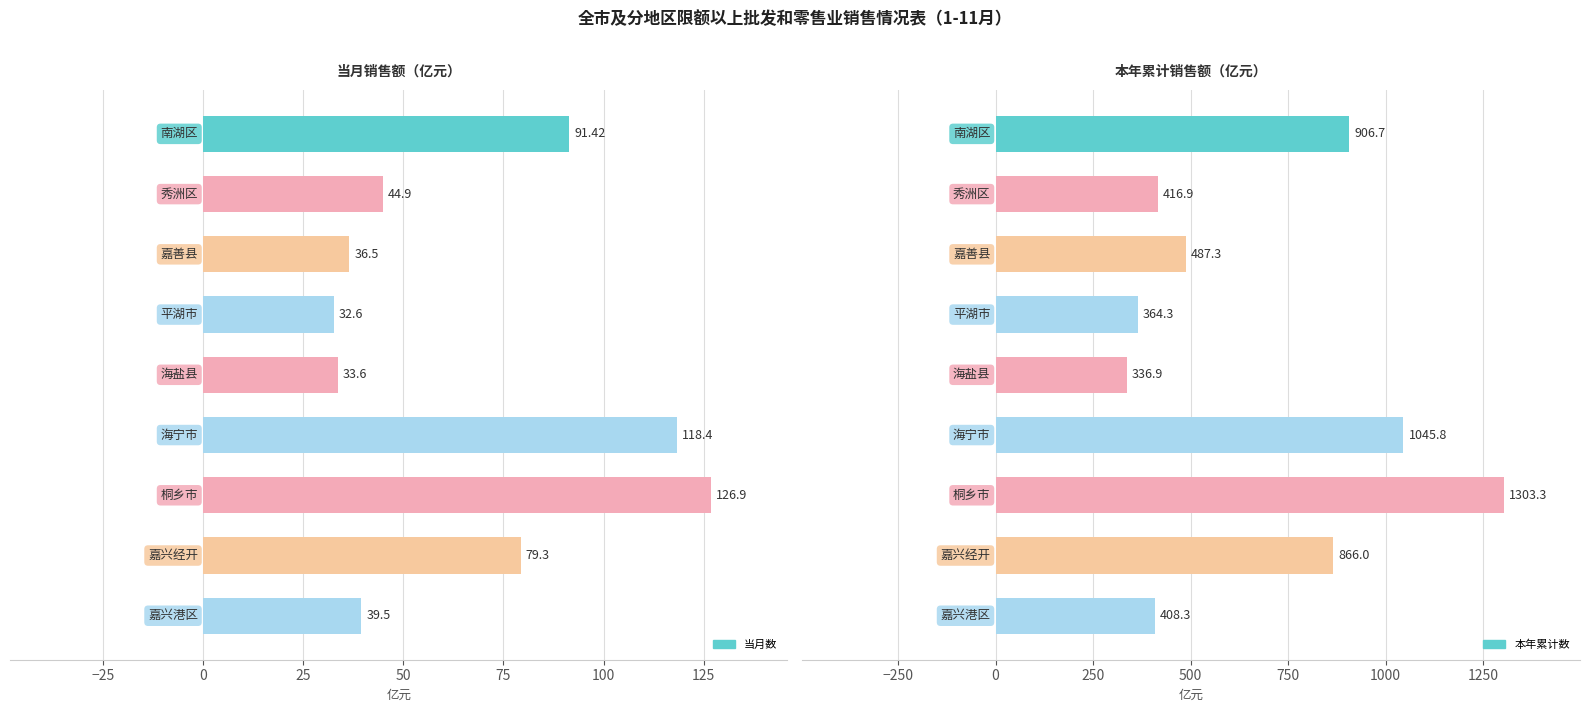

What are all the series names shown in the legend?

当月数, 本年累计数